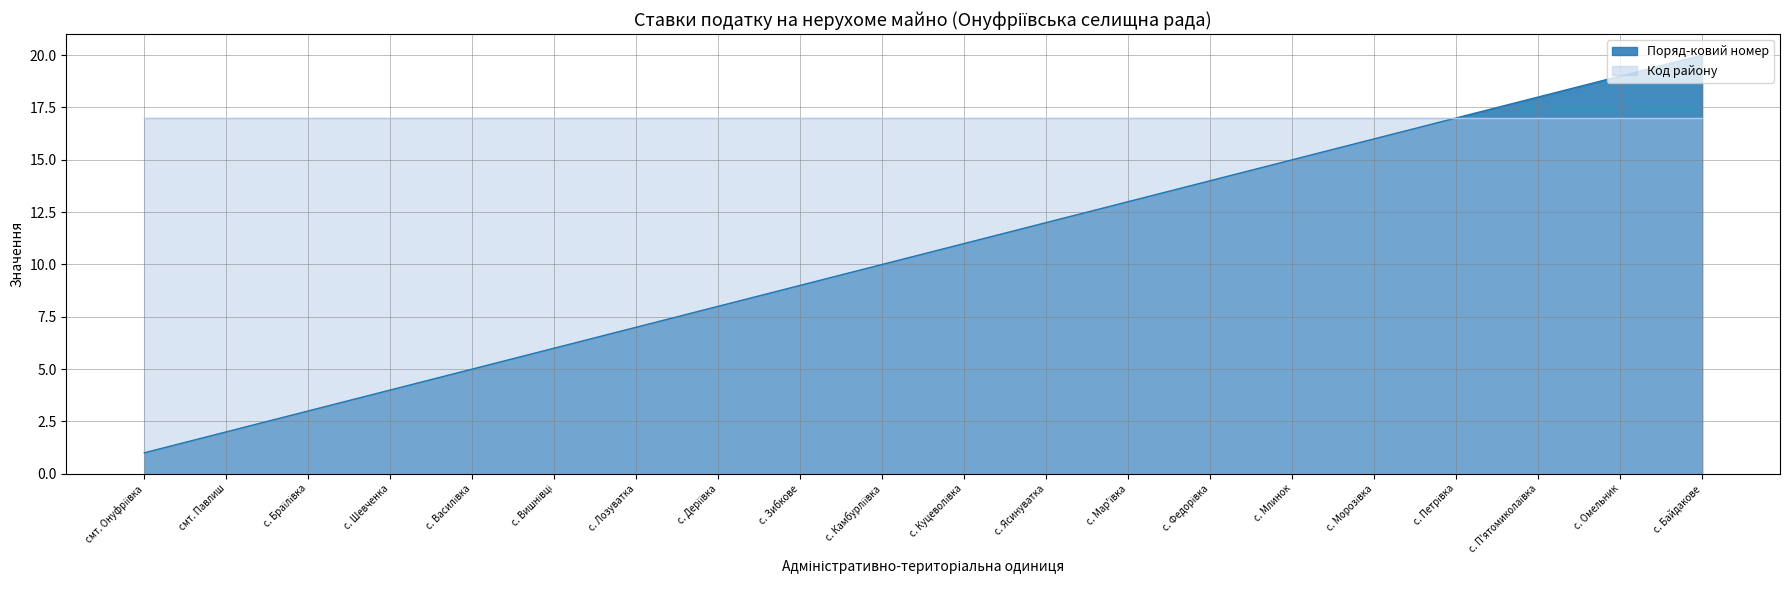

What is the greatest value displayed?

20